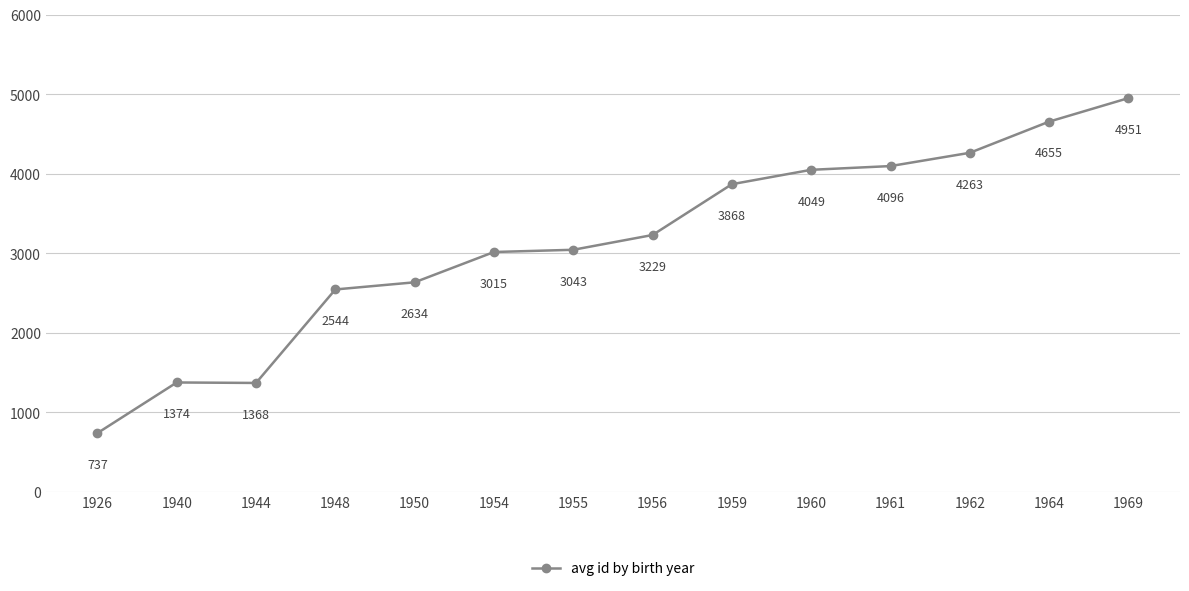

Reading left to right, extract all data points from this chart.

737	1374	1368	2544	2634	3015	3043	3229	3868	4049	4096	4263	4655	4951